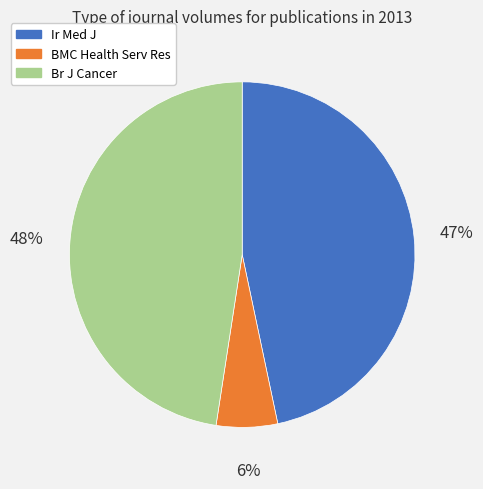

To the nearest percent, what is the difference between the largest and smallest slice percentages?

42%